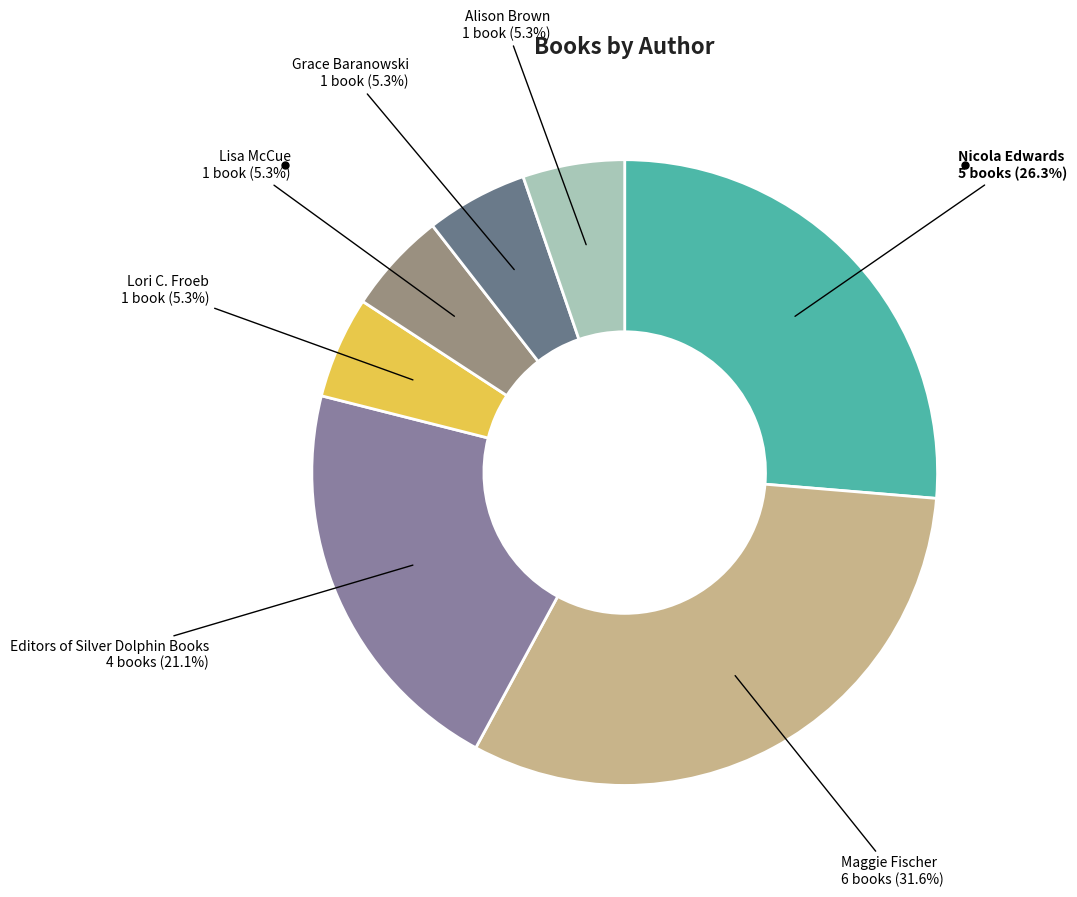

How much of the chart is everything except Editors of Silver Dolphin Books?

78.9%